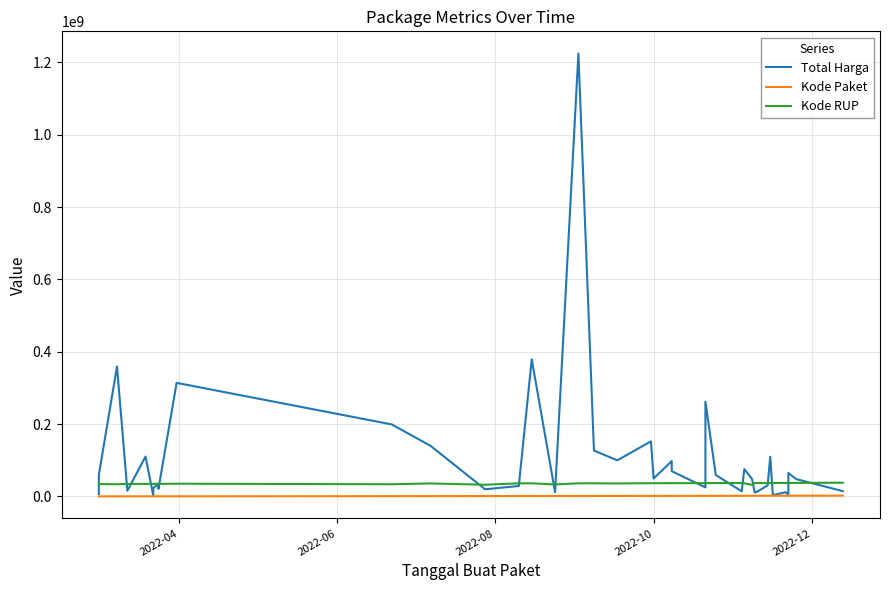

True or false: Total Harga and Kode Paket cross at least once.

False